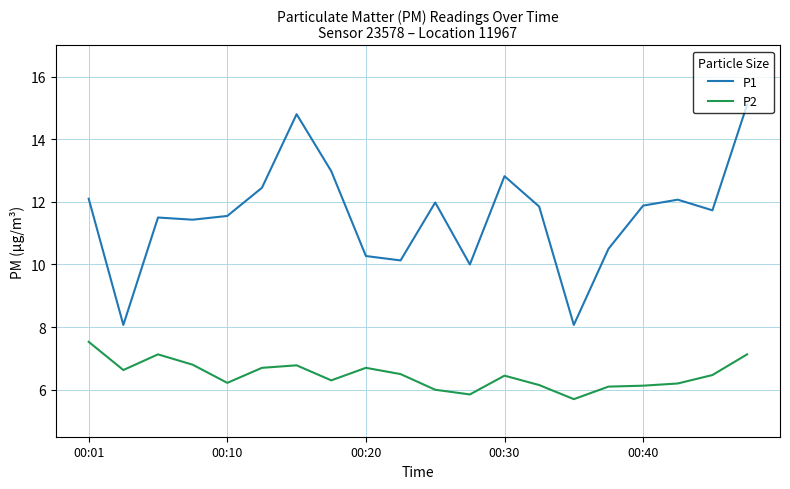

List the series in order of their overall mean, lowest first.

P2, P1